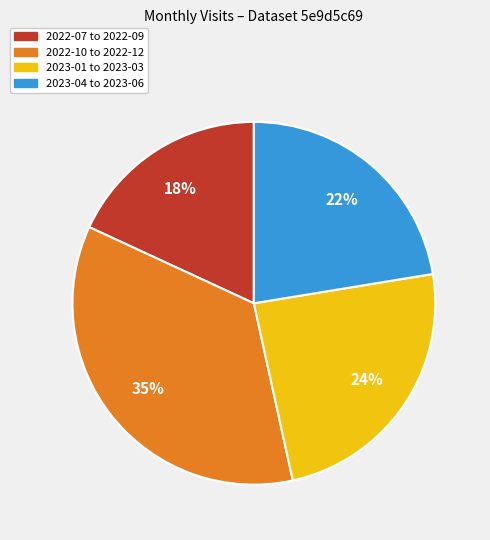

Does any single category account for the majority?

No